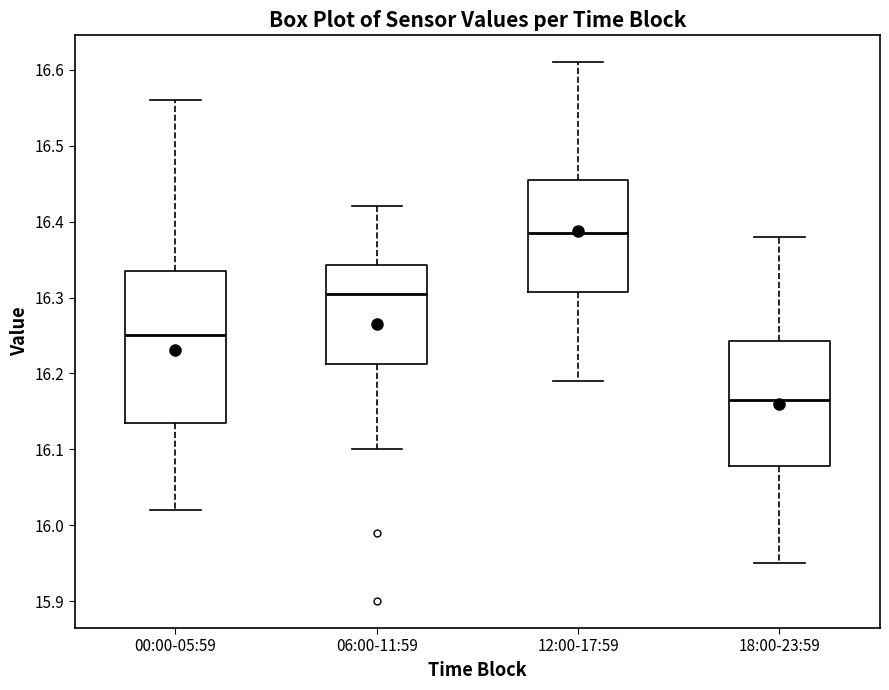

Reading left to right, transcribe this box plot: for each box, give where its median line is, the range the box spans, and where its two whiskers end, as read against the y-axis. The values are not printed on the chart, so give them approximately, as read against the axis.

00:00-05:59: median 16.25, box 16.14 to 16.34, whiskers 16.02 to 16.56
06:00-11:59: median 16.31, box 16.21 to 16.34, whiskers 16.10 to 16.42
12:00-17:59: median 16.39, box 16.31 to 16.46, whiskers 16.19 to 16.61
18:00-23:59: median 16.17, box 16.08 to 16.24, whiskers 15.95 to 16.38